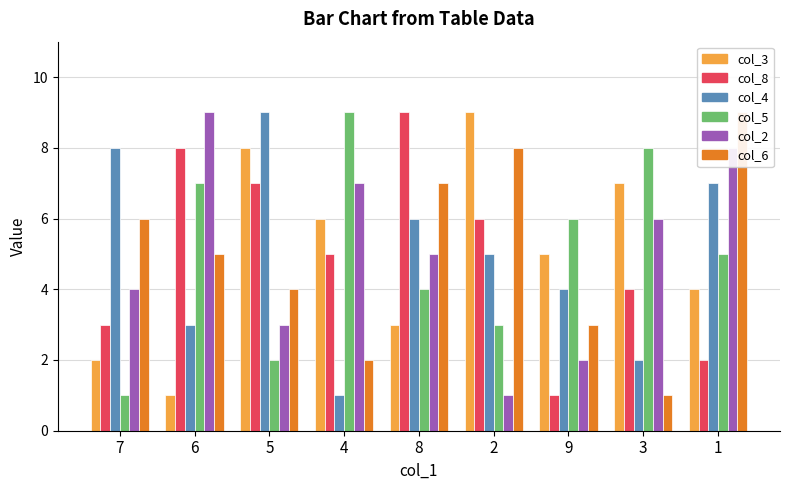

True or false: col_2 has a value of 4 at 9.

False